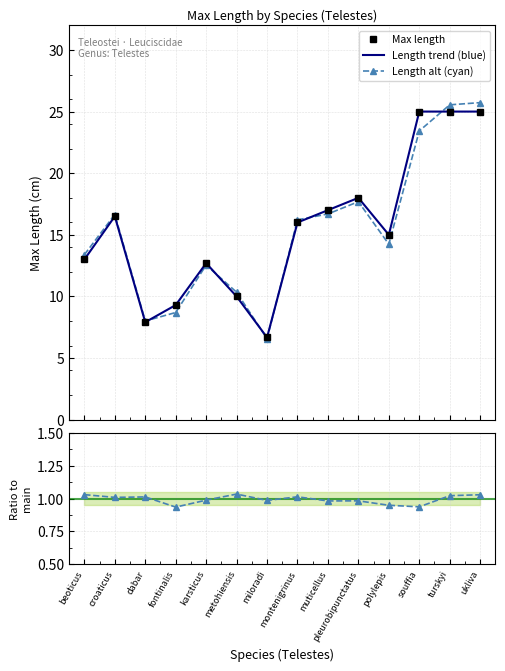

How many lines are shown in the chart?

4